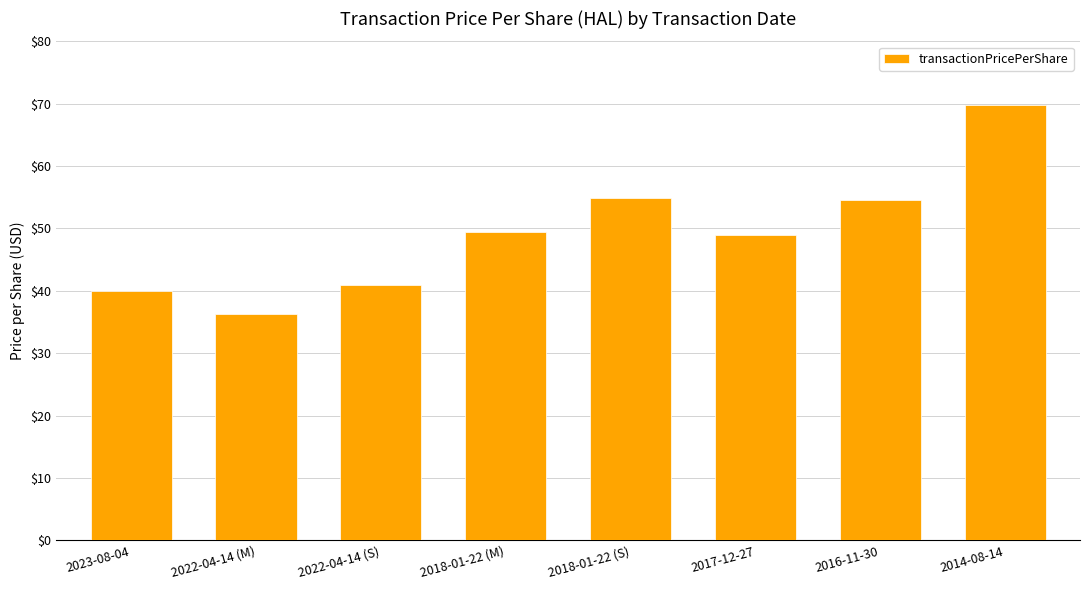

What is the difference between the maximum and minimum values?

33.5